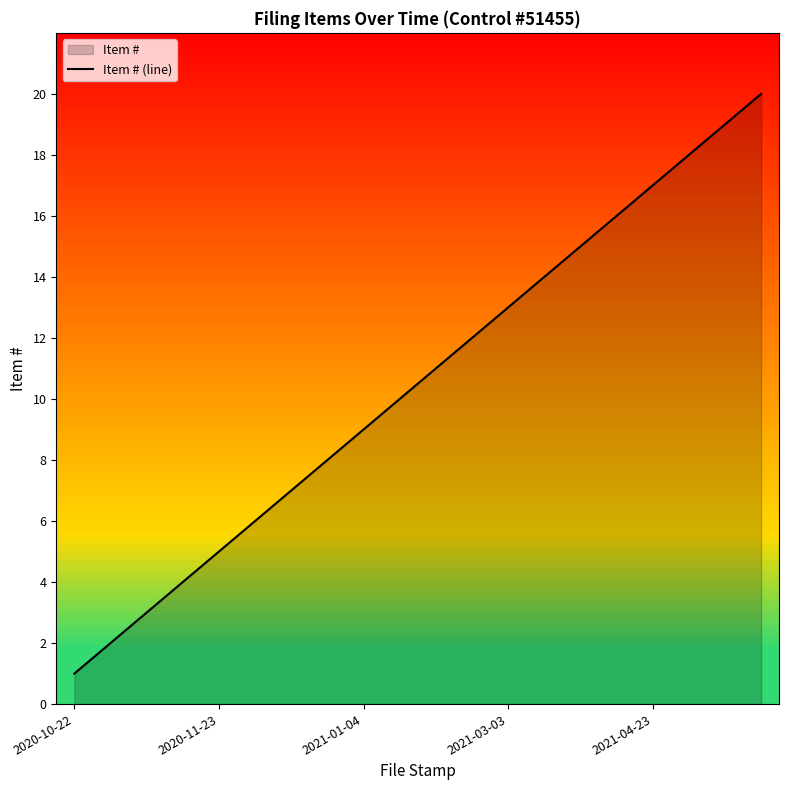

Reading left to right, list all the values displayed in this chart.

1	2	3	4	5	6	7	8	9	10	11	12	13	14	15	16	17	18	19	20